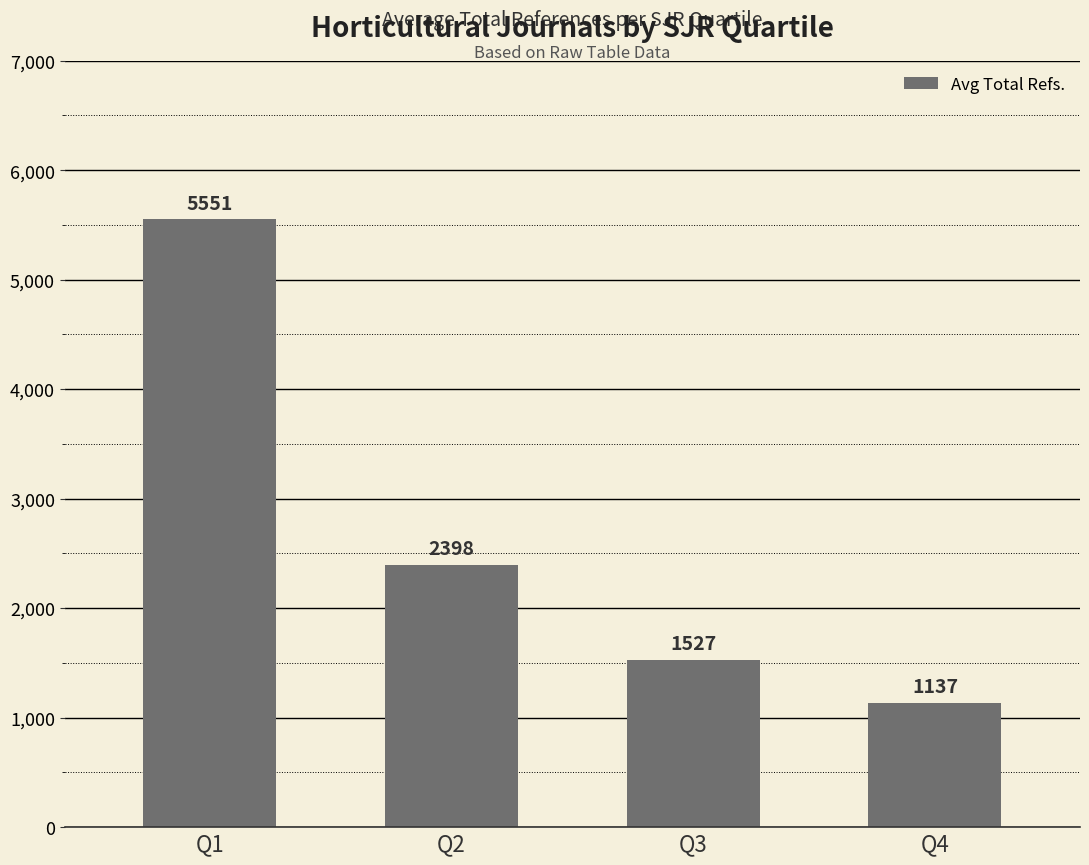

How many distinct data groups are displayed?

1